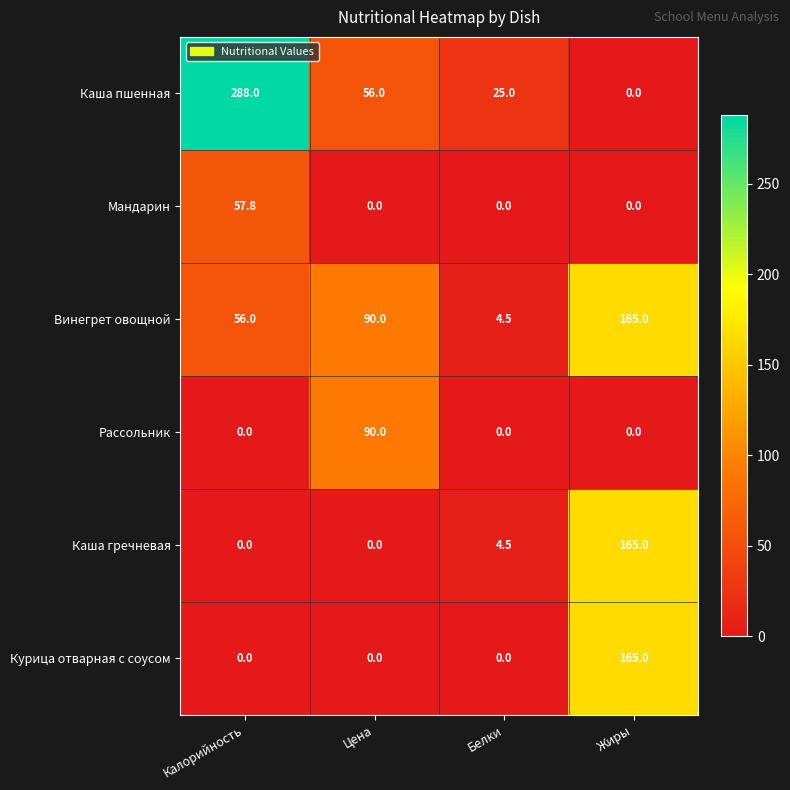

True or false: Мандарин has a value of 0.0 at Цена.

True